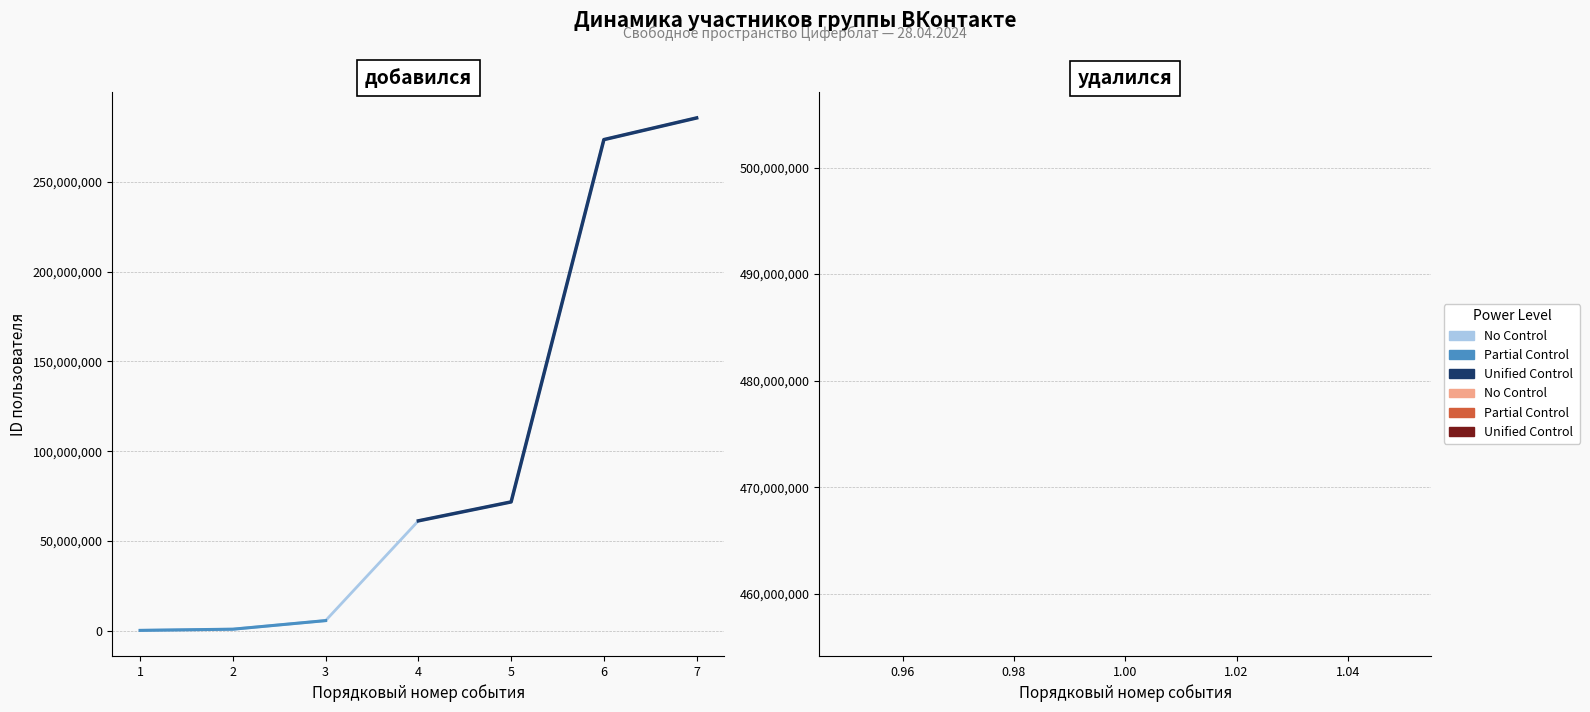

What is the value of the 1st point from the left?

209235